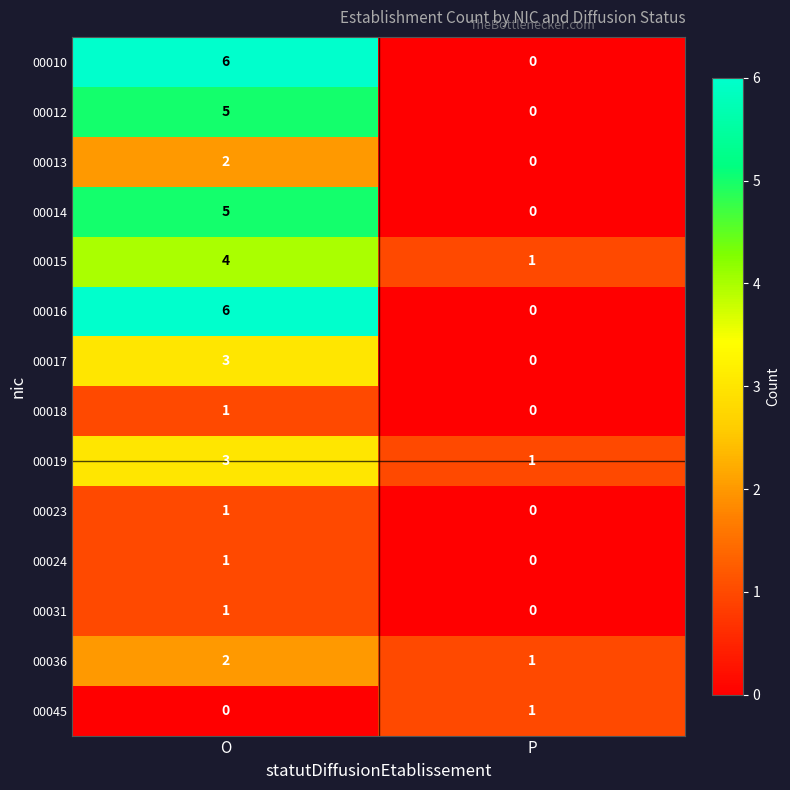

What is the difference between the 00014 values at O and P?

5